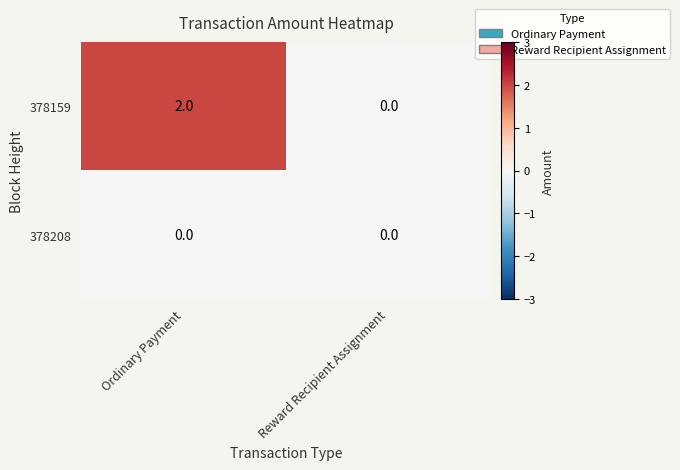

List the series in order of their overall mean, lowest first.

378208, 378159